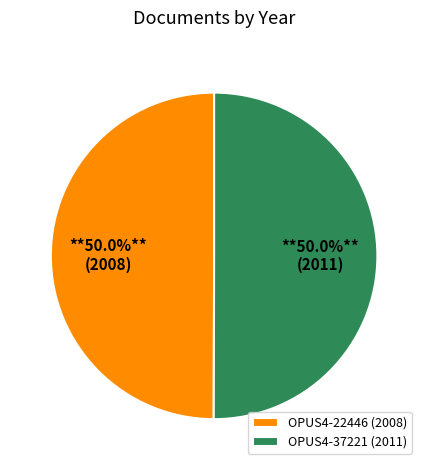

How much of the chart is everything except OPUS4-22446?

50.0%